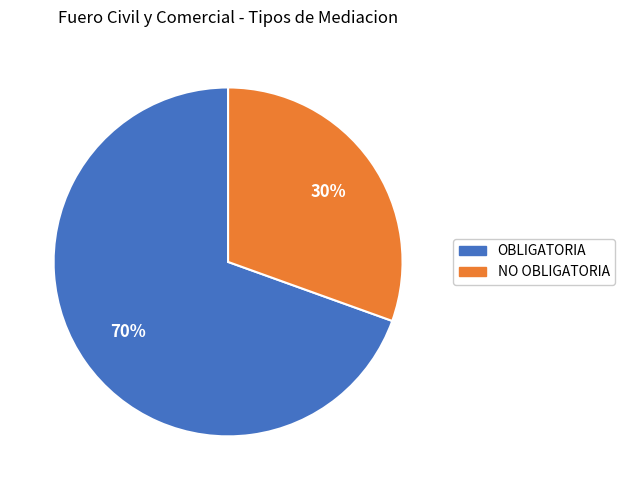

What is the majority slice?

OBLIGATORIA